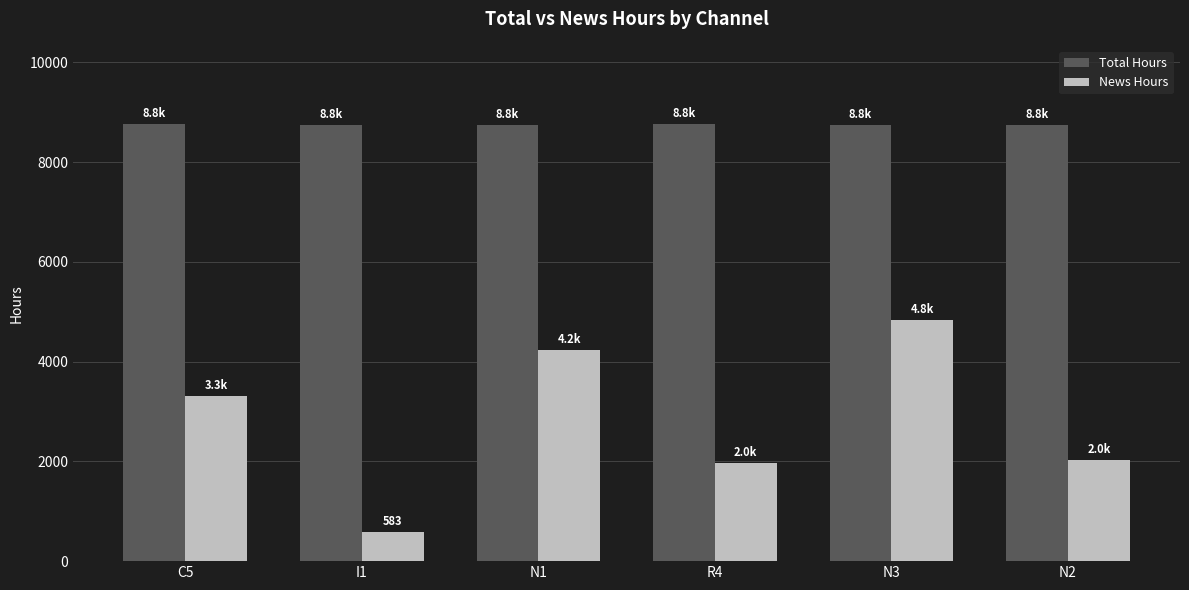

At which category is the sum across all series the highest?

N3